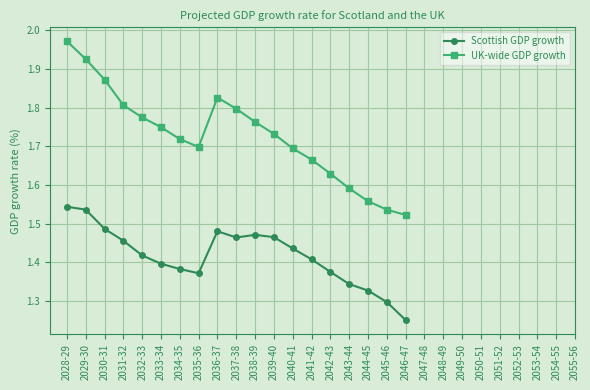

What is the difference between the second highest and minimum values in the Scottish GDP growth series?

0.3